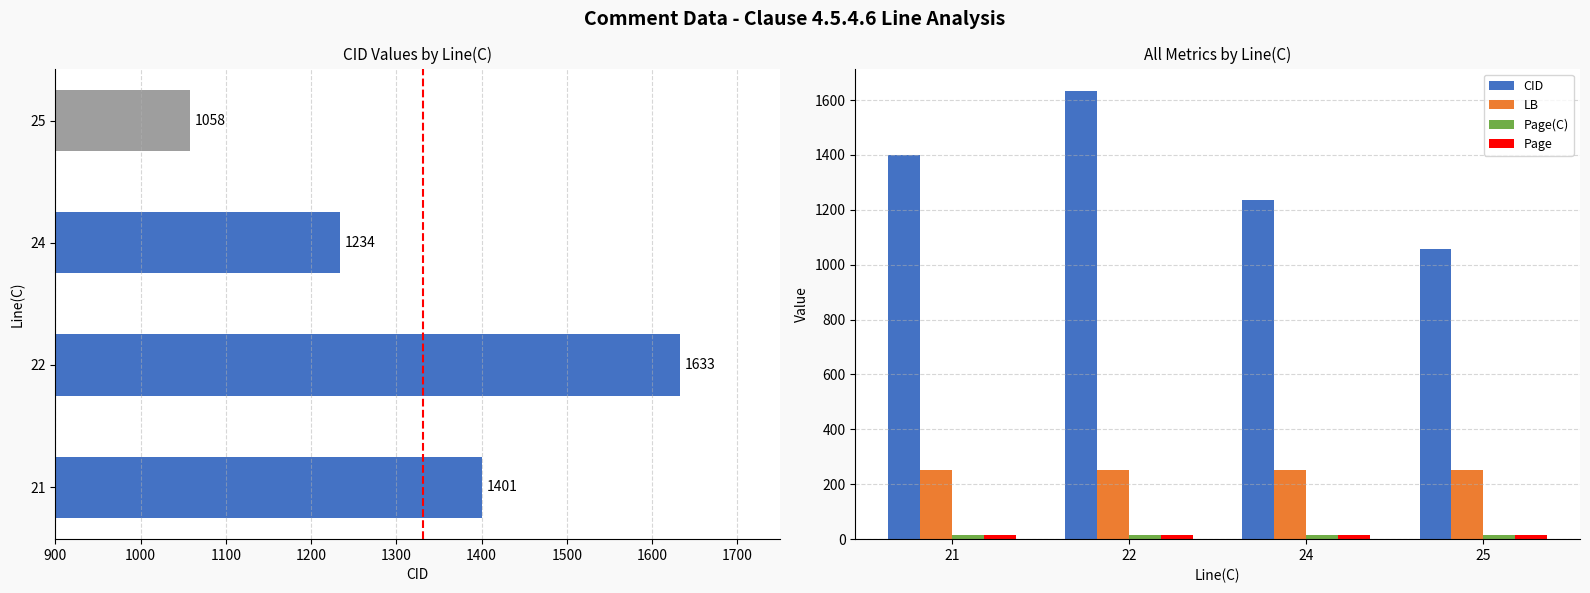

What are all the series names shown in the legend?

CID, LB, Page(C), Page